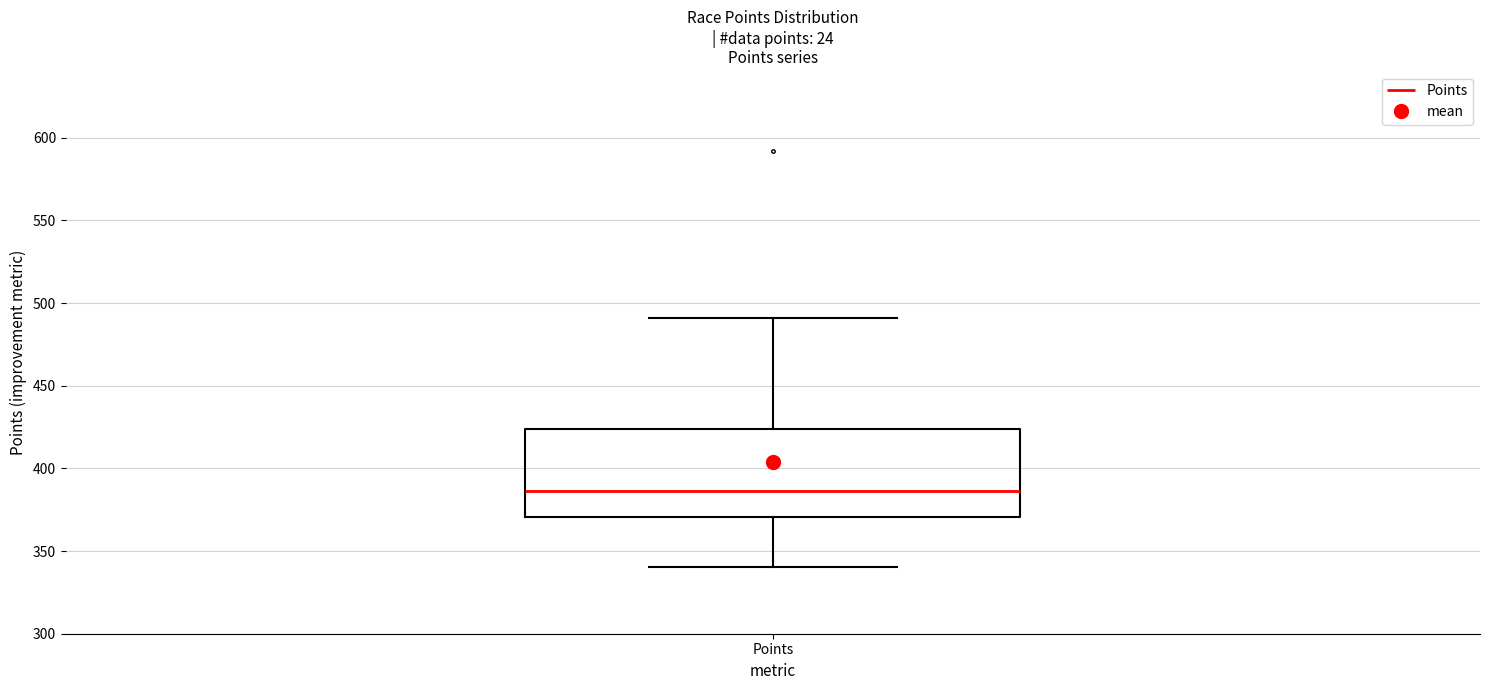

Transcribe this box plot: give where the median line is, the range the box spans, and where the two whiskers end, as read against the y-axis. The values are not printed on the chart, so give them approximately, as read against the axis.

median 385, box 370 to 425, whiskers 340 to 490